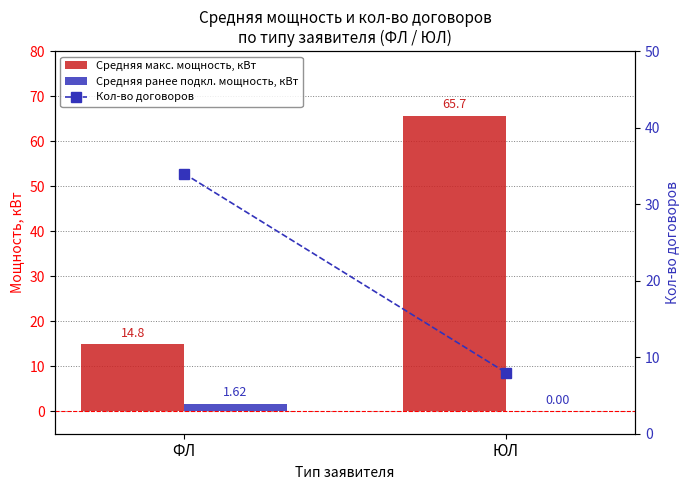

What is the total value across all series at ЮЛ?

73.7